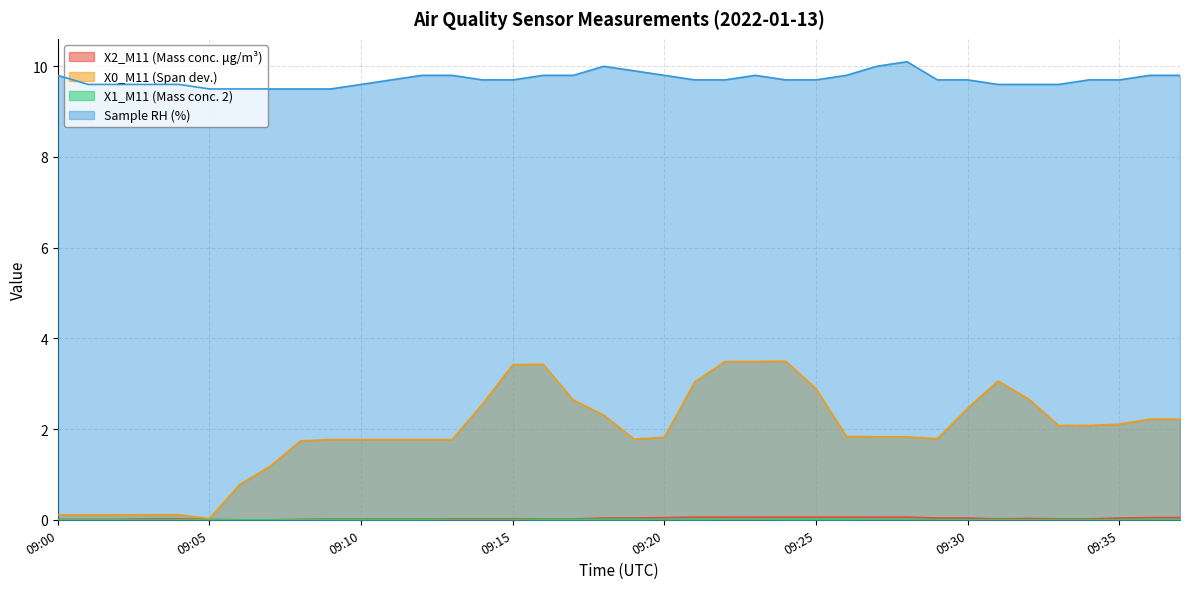

Reading left to right, extract all data points from this chart.

X2_M11 (Mass conc. μg/m³): 09:00=0.0	09:01=0.0	09:02=0.0	09:03=0.0	09:04=0.0	09:05=0.0	09:06=0.0	09:07=0.0	09:08=0.0	09:09=0.0	09:10=0.0	09:11=0.0	09:12=0.0	09:13=0.0	09:14=0.0	09:15=0.0	09:16=0.0	09:17=0.0	09:18=0.0	09:19=0.0	09:20=0.1	09:21=0.1	09:22=0.1	09:23=0.1	09:24=0.1	09:25=0.1	09:26=0.1	09:27=0.1	09:28=0.1	09:29=0.0	09:30=0.0	09:31=0.0	09:32=0.0	09:33=0.0	09:34=0.0	09:35=0.0	09:36=0.1	09:37=0.1
X0_M11 (Span dev.): 09:00=0.1	09:01=0.1	09:02=0.1	09:03=0.1	09:04=0.1	09:05=0.0	09:06=0.8	09:07=1.2	09:08=1.7	09:09=1.8	09:10=1.8	09:11=1.8	09:12=1.8	09:13=1.8	09:14=2.5	09:15=3.4	09:16=3.4	09:17=2.6	09:18=2.3	09:19=1.8	09:20=1.8	09:21=3.0	09:22=3.5	09:23=3.5	09:24=3.5	09:25=2.9	09:26=1.8	09:27=1.8	09:28=1.8	09:29=1.8	09:30=2.5	09:31=3.1	09:32=2.7	09:33=2.1	09:34=2.1	09:35=2.1	09:36=2.2	09:37=2.2
X1_M11 (Mass conc. 2): 09:00=0.0	09:01=0.0	09:02=0.0	09:03=0.0	09:04=0.0	09:05=0.0	09:06=0.0	09:07=0.0	09:08=0.0	09:09=0.0	09:10=0.0	09:11=0.0	09:12=0.0	09:13=0.0	09:14=0.0	09:15=0.0	09:16=0.0	09:17=0.0	09:18=0.0	09:19=0.0	09:20=0.0	09:21=0.0	09:22=0.0	09:23=0.0	09:24=0.0	09:25=0.0	09:26=0.0	09:27=0.0	09:28=0.0	09:29=0.0	09:30=0.0	09:31=0.0	09:32=0.0	09:33=0.0	09:34=0.0	09:35=0.0	09:36=0.0	09:37=0.0
Sample RH (%): 09:00=9.8	09:01=9.6	09:02=9.6	09:03=9.6	09:04=9.6	09:05=9.5	09:06=9.5	09:07=9.5	09:08=9.5	09:09=9.5	09:10=9.6	09:11=9.7	09:12=9.8	09:13=9.8	09:14=9.7	09:15=9.7	09:16=9.8	09:17=9.8	09:18=10.0	09:19=9.9	09:20=9.8	09:21=9.7	09:22=9.7	09:23=9.8	09:24=9.7	09:25=9.7	09:26=9.8	09:27=10.0	09:28=10.1	09:29=9.7	09:30=9.7	09:31=9.6	09:32=9.6	09:33=9.6	09:34=9.7	09:35=9.7	09:36=9.8	09:37=9.8